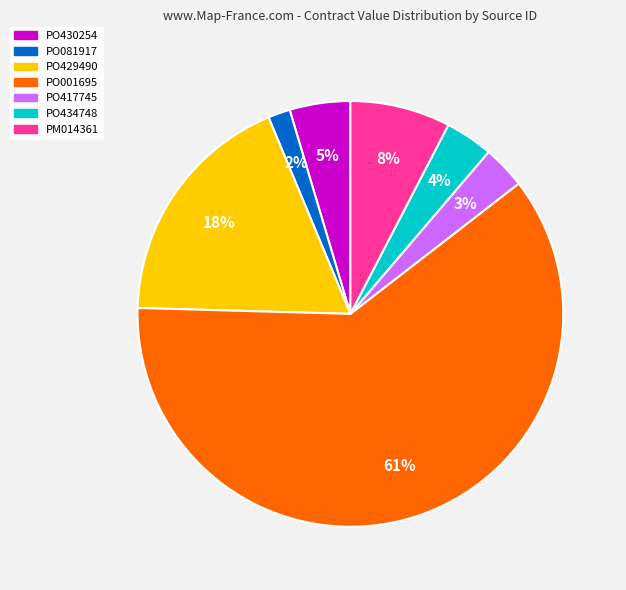

To the nearest percent, what is the average slice percentage?

14%